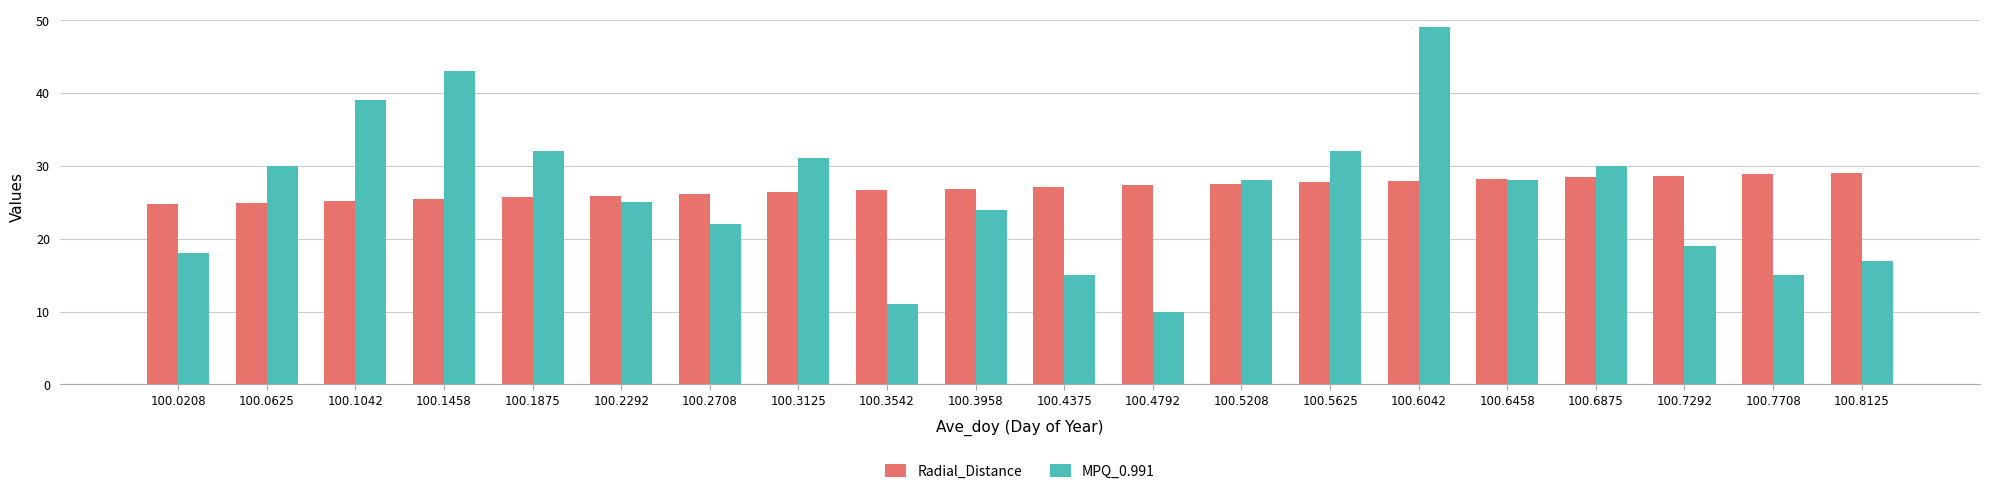

Which series has the widest spread of values?

MPQ_0.991